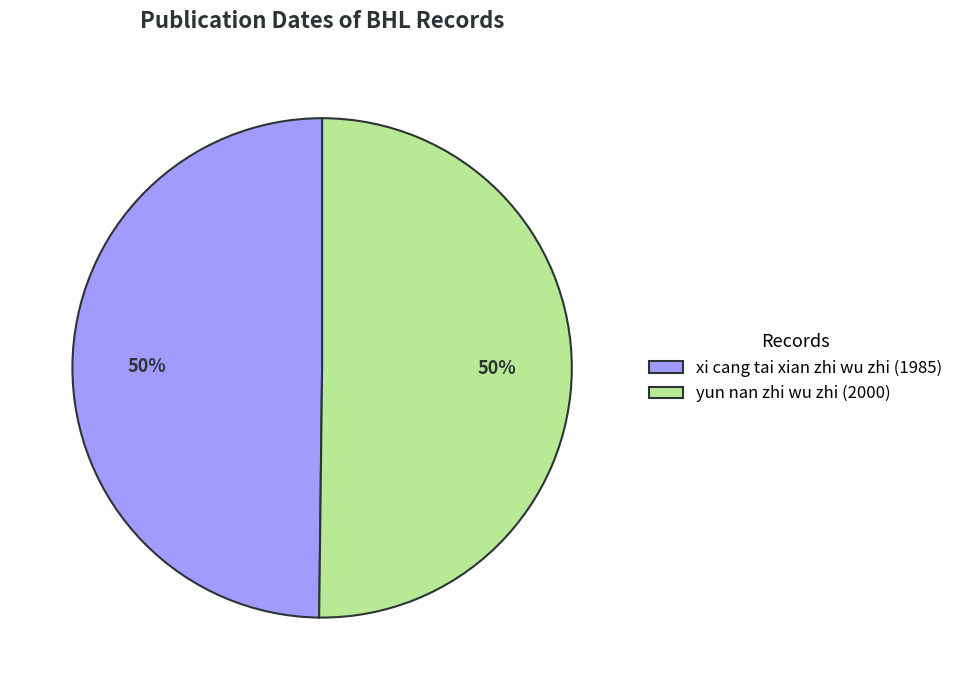

Approximately how many times larger is the value at xi cang tai xian zhi wu zhi (1985) compared to yun nan zhi wu zhi (2000)?

1.0